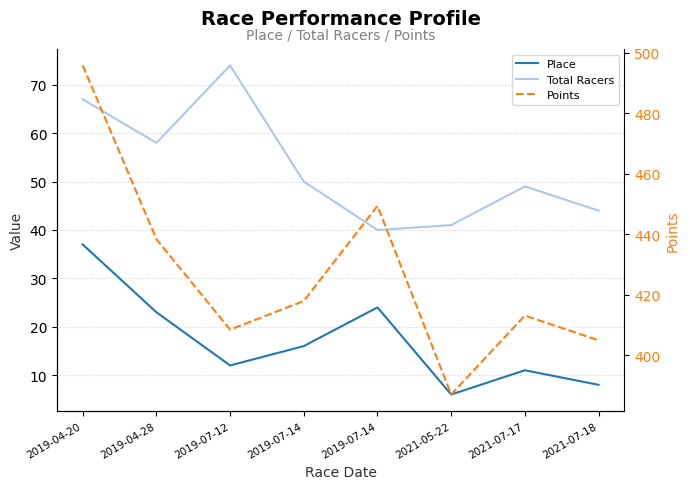

Where does the Total Racers series first go above 50?

2019-04-20